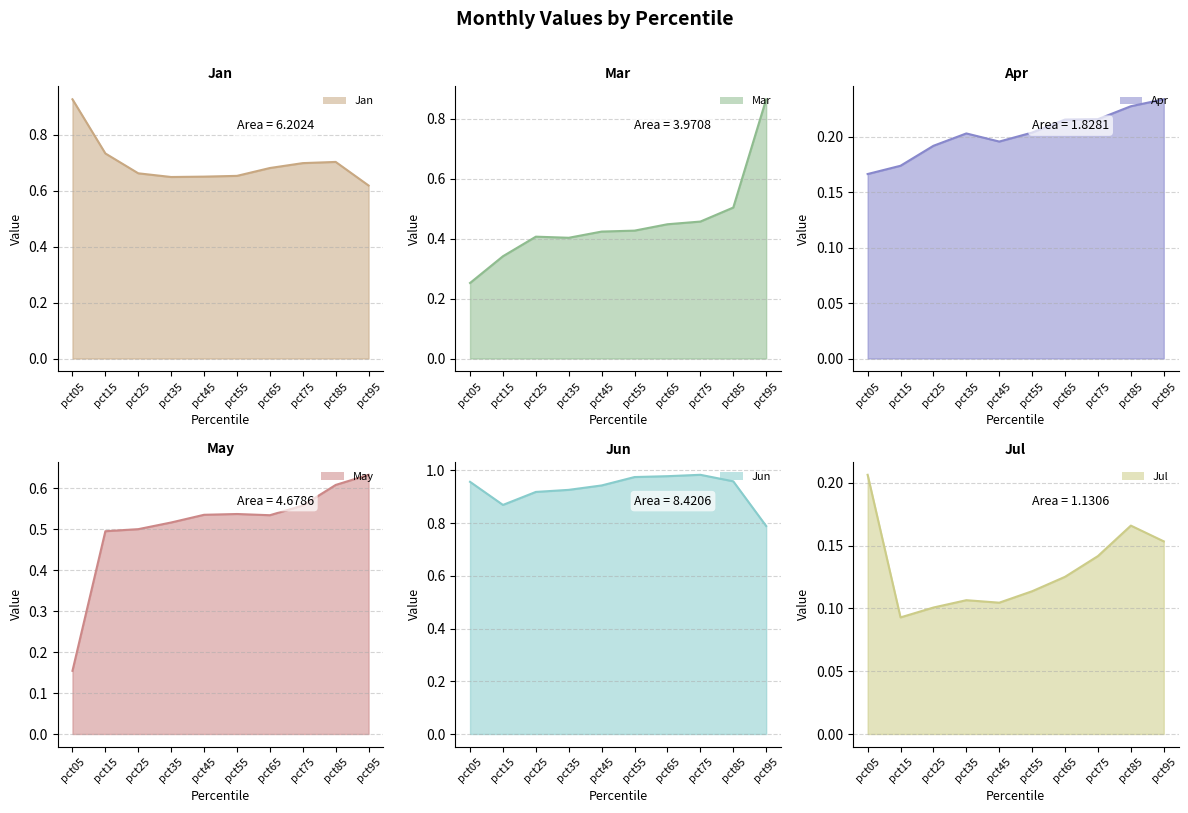

Where is the first local maximum for Jan line?

pct85